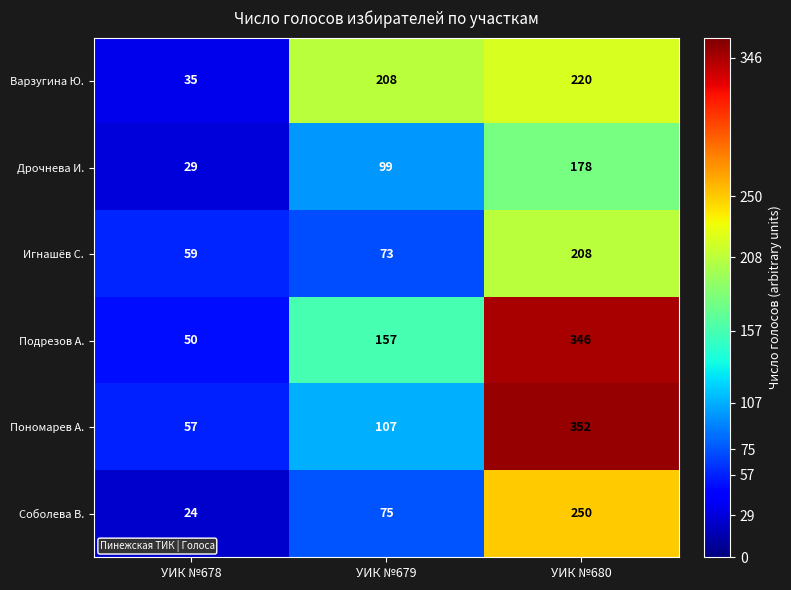

List the series in order of their peak value, lowest first.

Дрочнева И., Игнашёв С., Варзугина Ю., Соболева В., Подрезов А., Пономарев А.